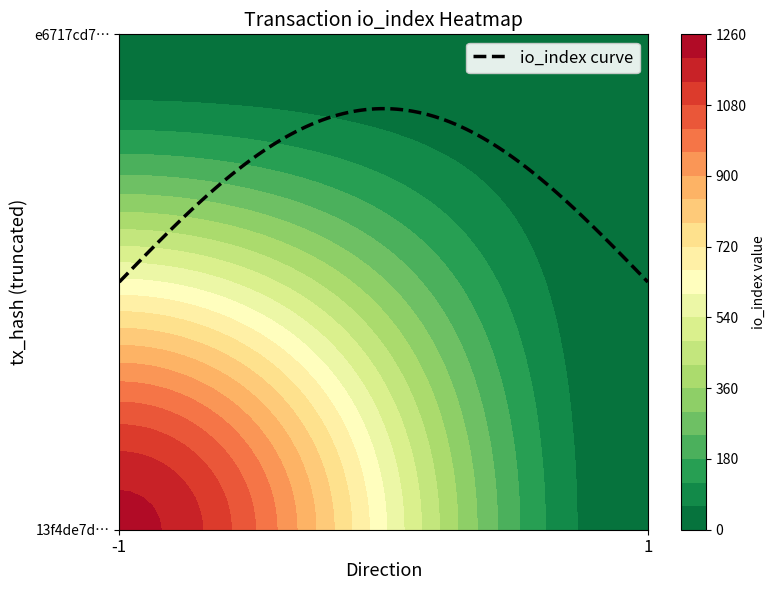

What is the average value of the 13f4de7dc633f39c94adea891aa4935514deef9 series?

610